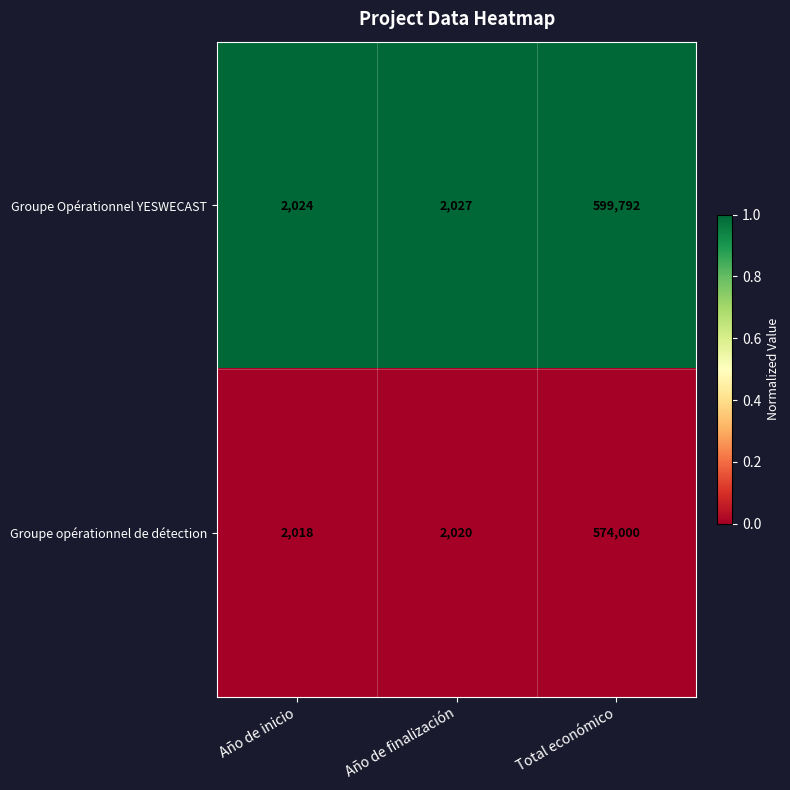

The Groupe Opérationnel YESWECAST series shows 2024 at Año de inicio. True or false?

True